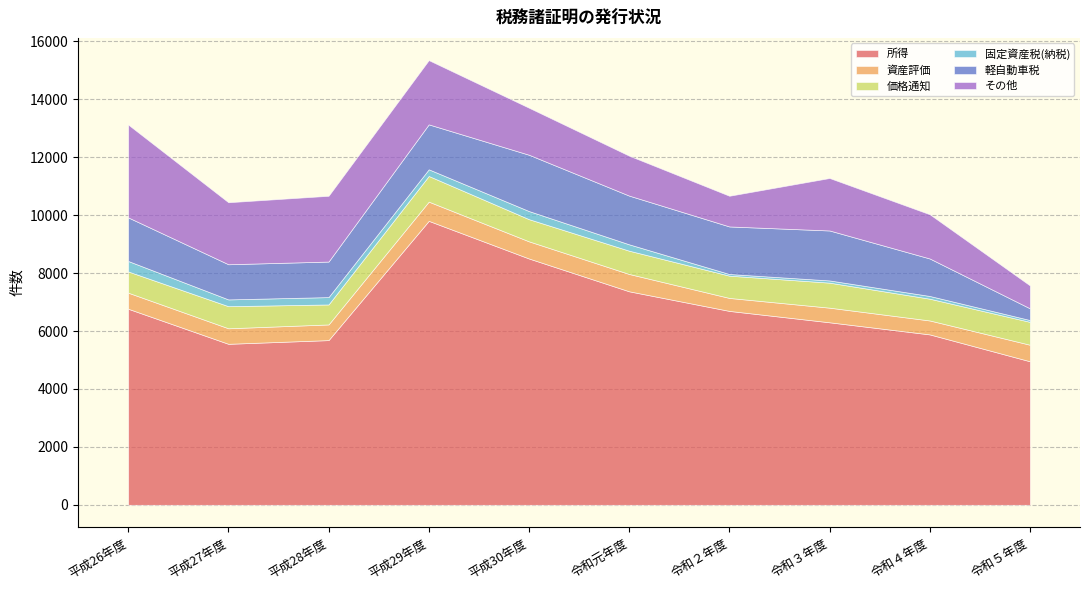

How many distinct data groups are displayed?

6